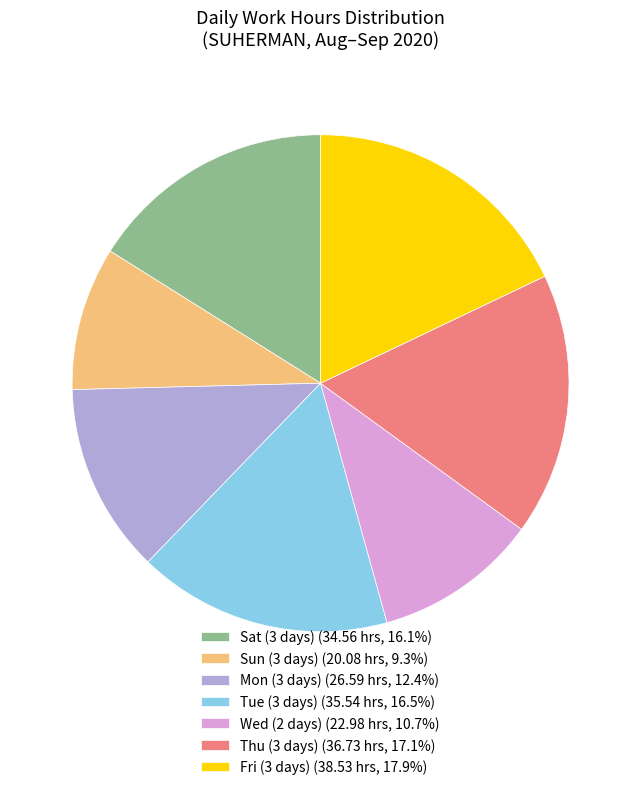

Combined, do Sat (3 days) (34.56 hrs, 16.1%) and Fri (3 days) (38.53 hrs, 17.9%) account for over 50%?

No